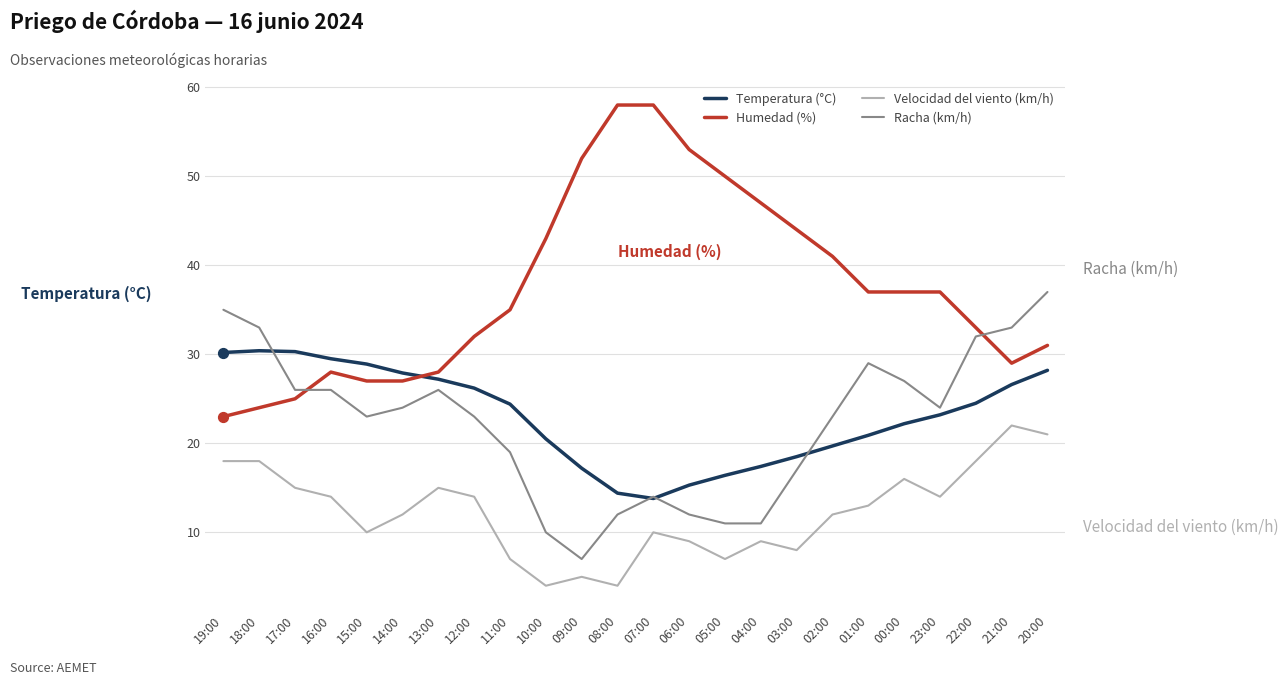

What is the spread (max minus min) of values at 16:00?

15.5